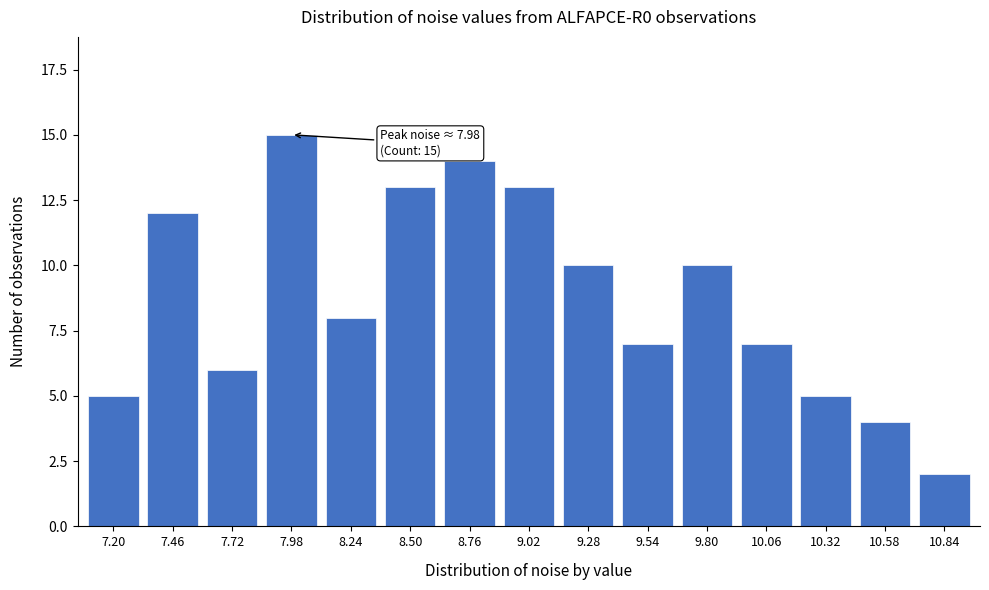

Reading right to left, list all the values displayed in this chart.

2	4	5	7	10	7	10	13	14	13	8	15	6	12	5